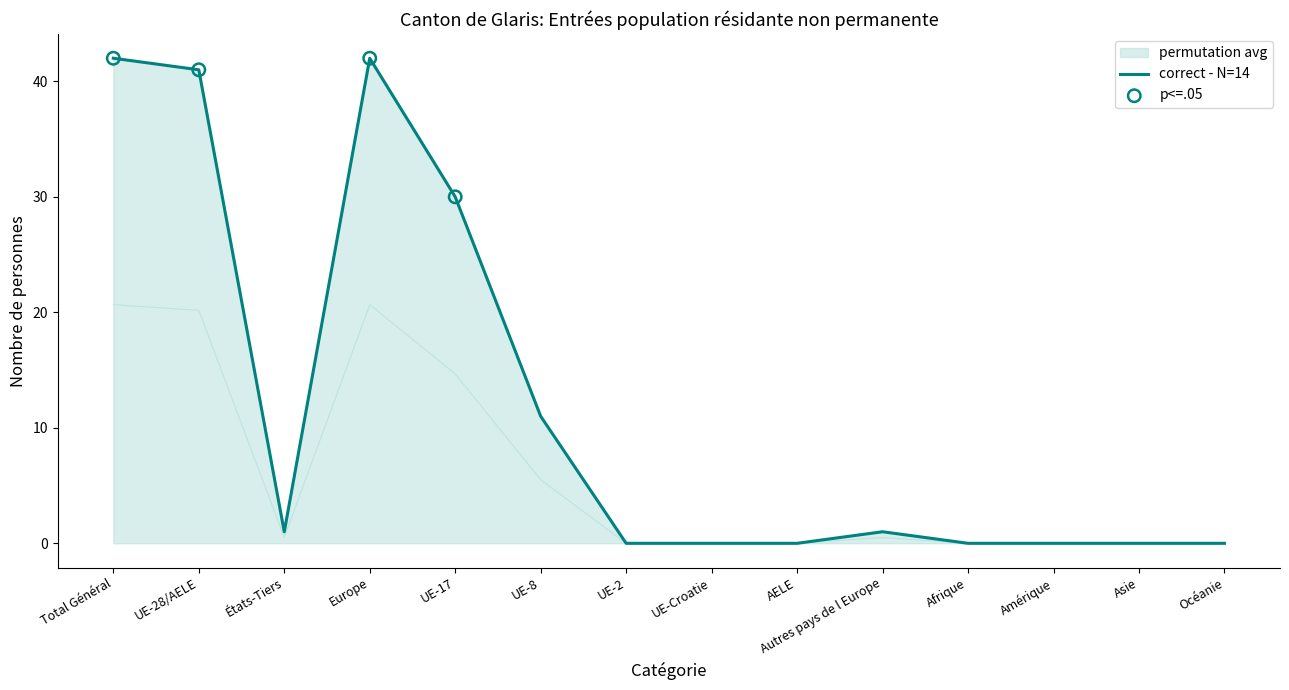

Is it true that correct - N=14 equals 28 at UE-Croatie?

False